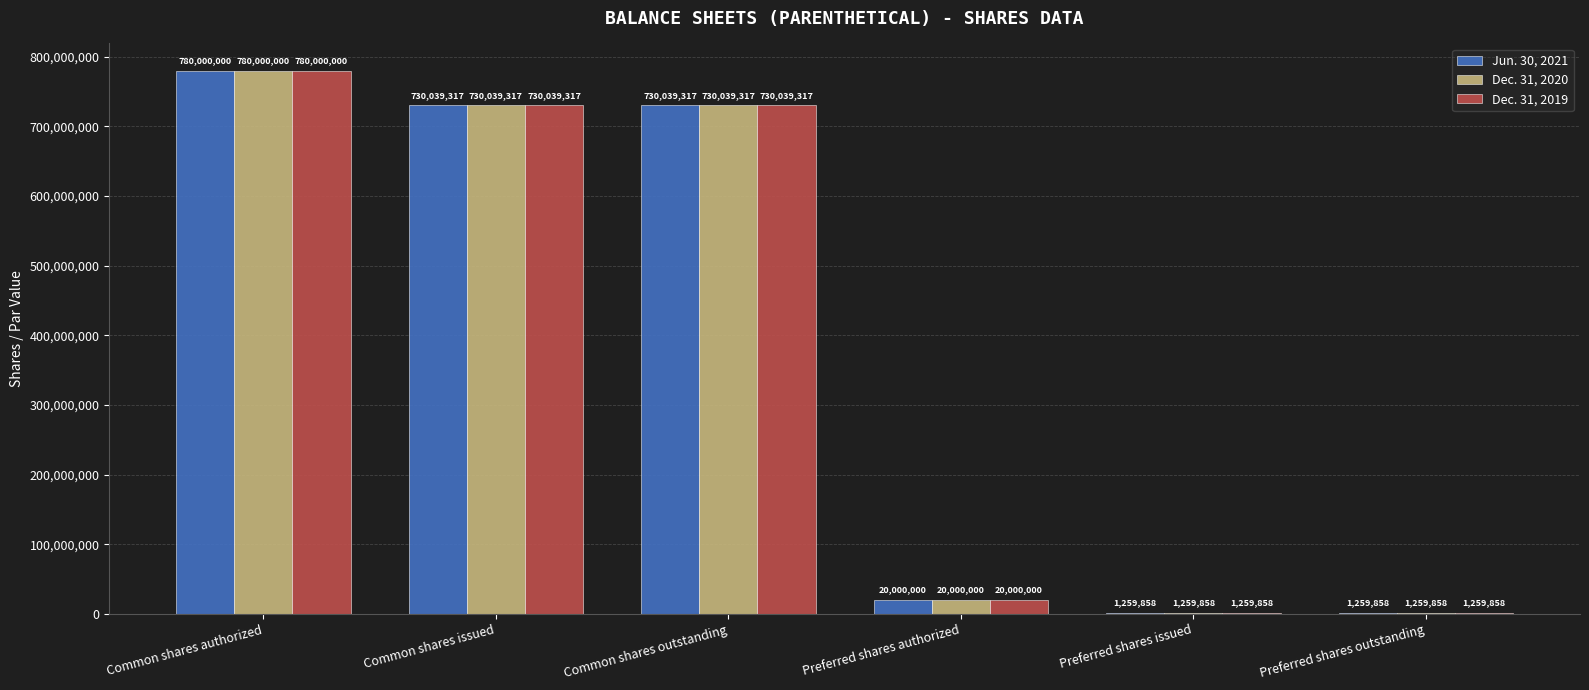

Which label corresponds to the largest value in the chart?

Common shares authorized